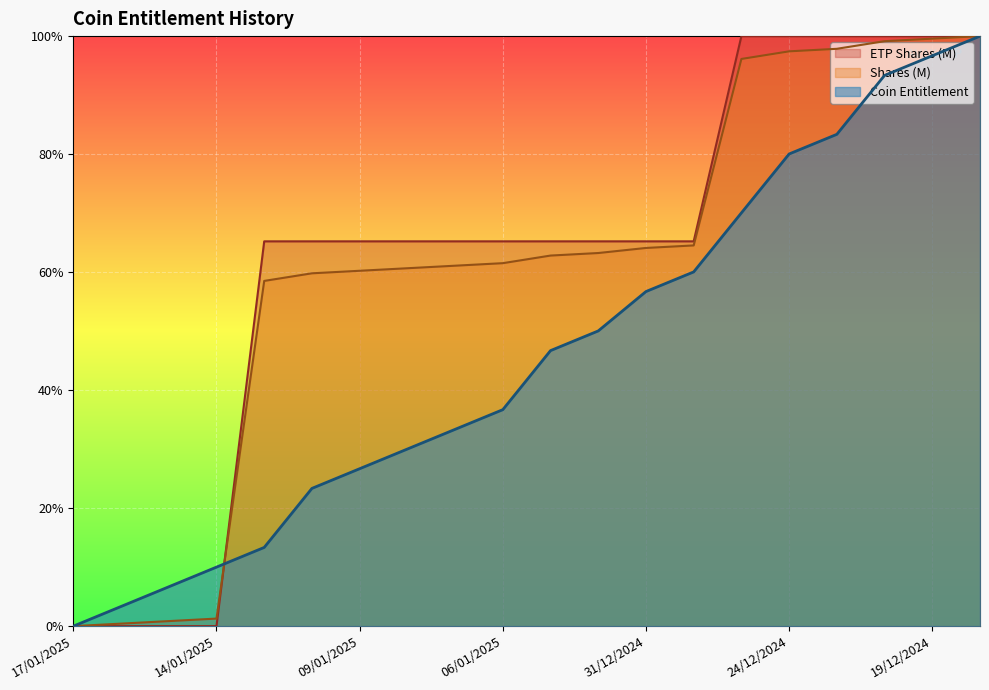

Reading left to right, what are all the values shown in this chart?

Coin Entitlement: 0.0	0.0	0.1	0.1	0.1	0.2	0.3	0.3	0.3	0.4	0.5	0.5	0.6	0.6	0.7	0.8	0.8	0.9	1.0	1.0
Shares (M): 0.0	0.0	0.0	0.0	0.6	0.6	0.6	0.6	0.6	0.6	0.6	0.6	0.6	0.6	1.0	1.0	1.0	1.0	1.0	1.0
ETP Shares (M): 0.0	0.0	0.0	0.0	0.7	0.7	0.7	0.7	0.7	0.7	0.7	0.7	0.7	0.7	1.0	1.0	1.0	1.0	1.0	1.0